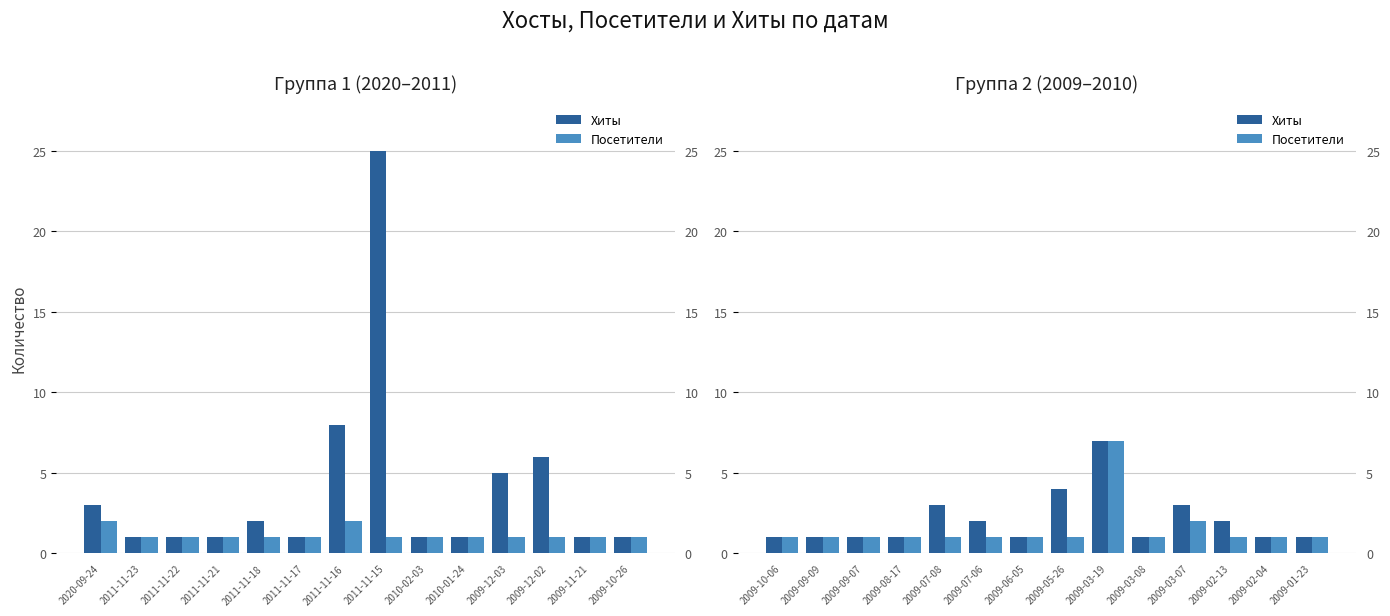

Count the Хиты values in the range 1 to 3.

12